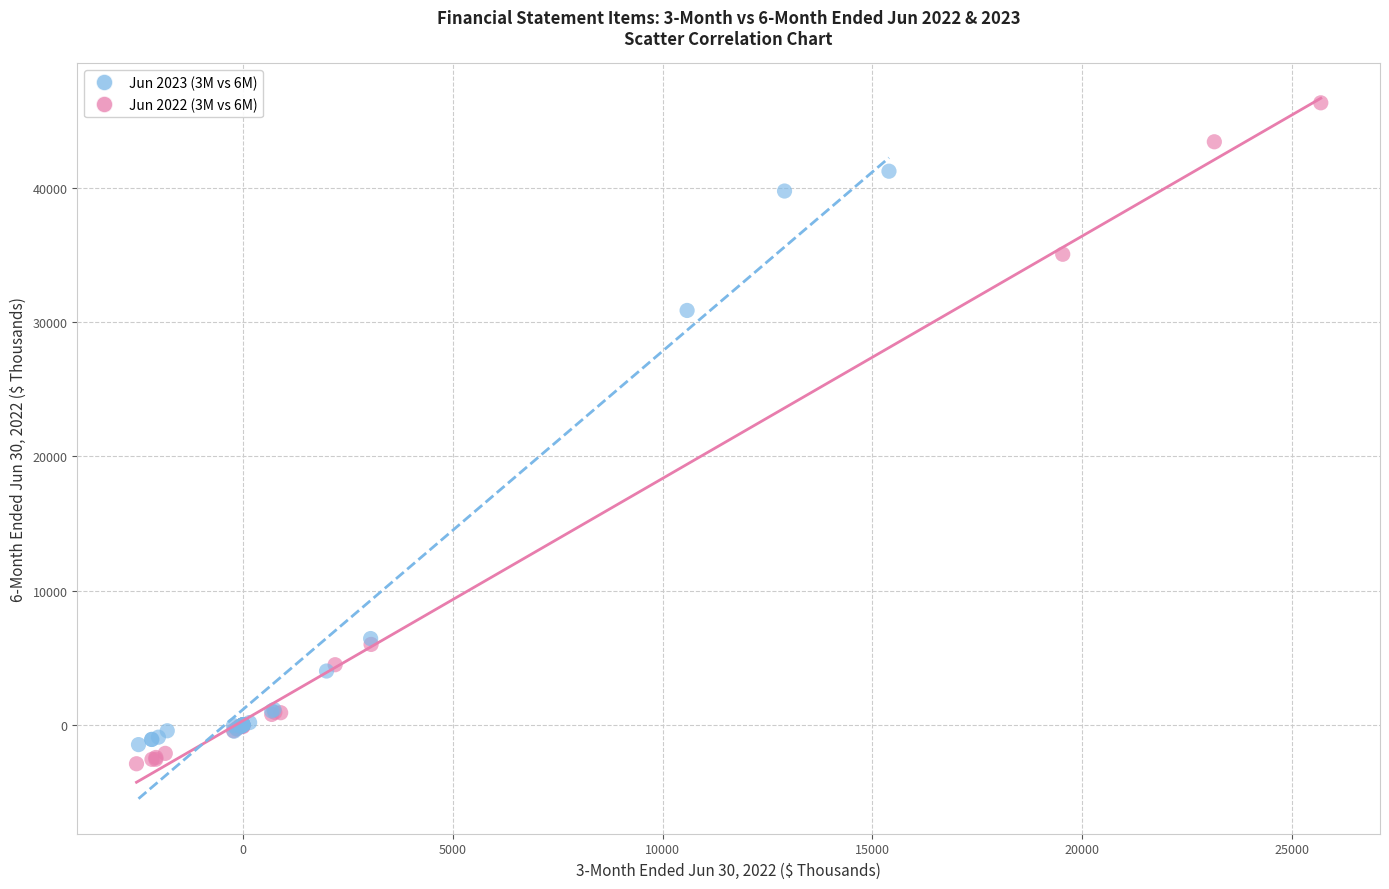

Which series has the largest Y range (max minus min)?

Jun 2022 (3M vs 6M)